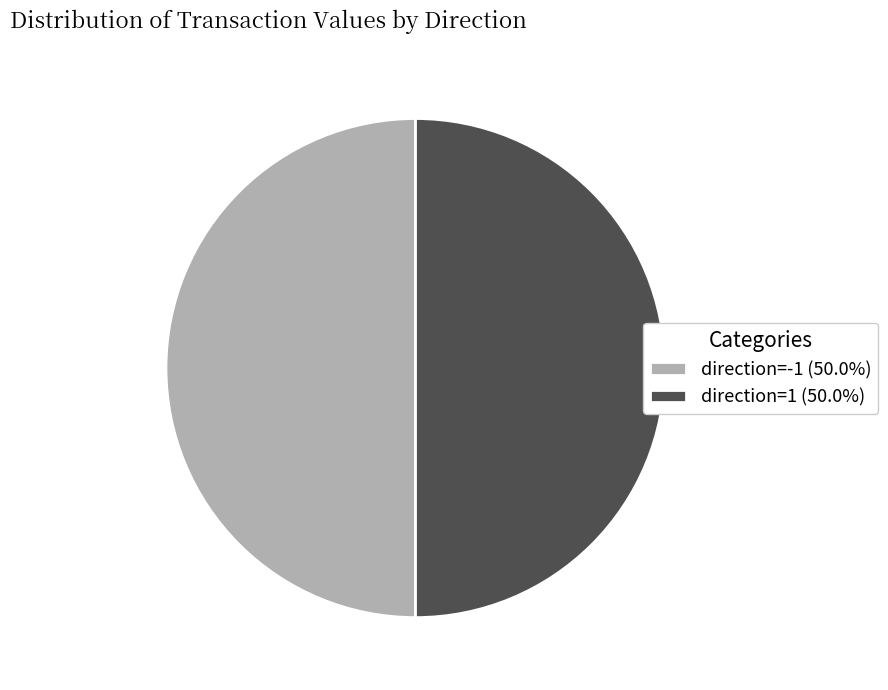

Combined, do direction=1 (50.0%) and direction=-1 (50.0%) account for over 50%?

Yes